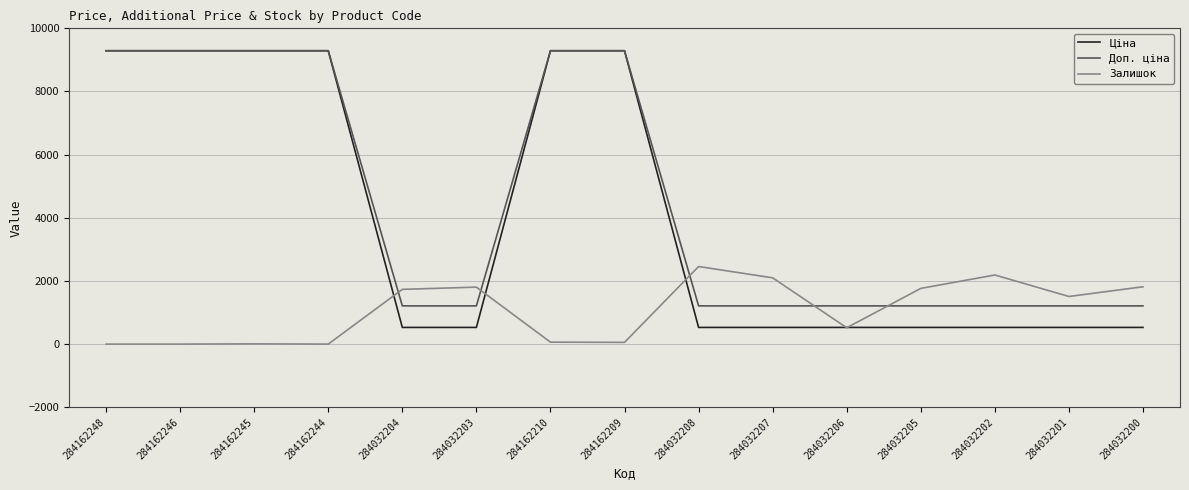

What is the sum of all Доп. ціна values?

66638.9